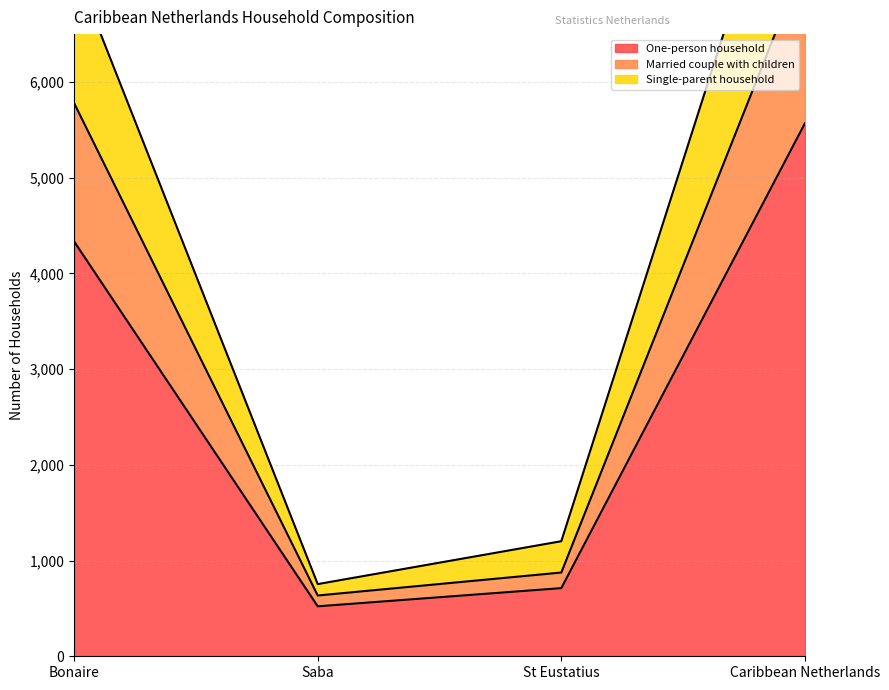

How many interior local valleys does the One-person household series have?

1